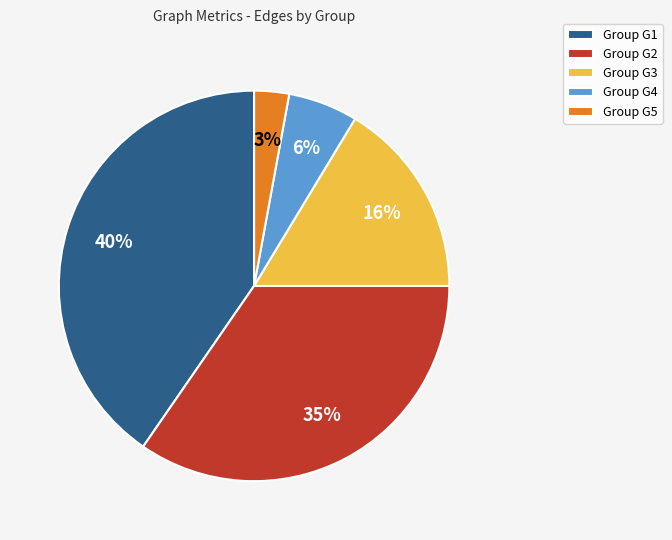

Rank the categories by value from lowest to highest.

Group G5, Group G4, Group G3, Group G2, Group G1